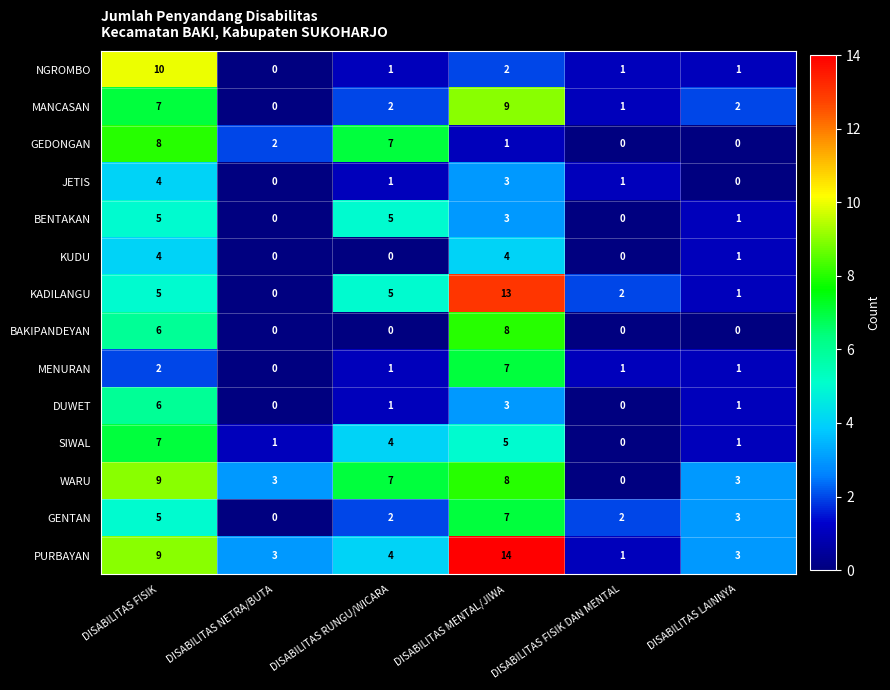

What is the maximum value shown in the chart?

14